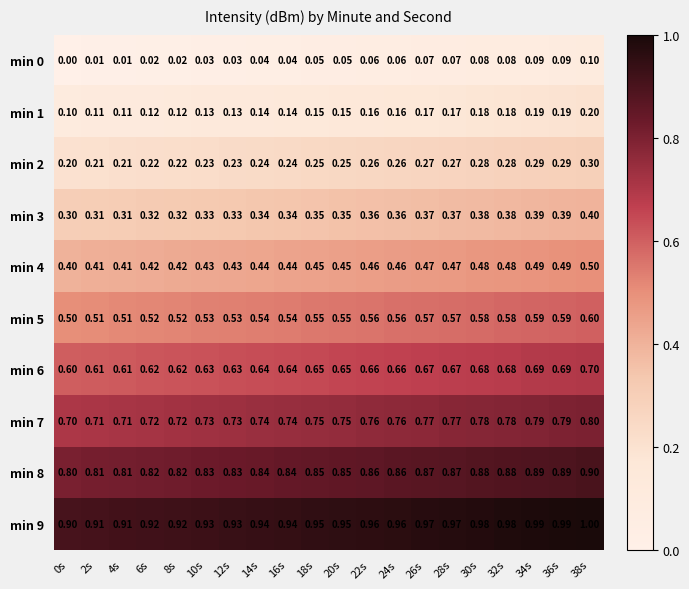

Is the value of min 5 at 16s greater than the value of min 9 at 18s?

No